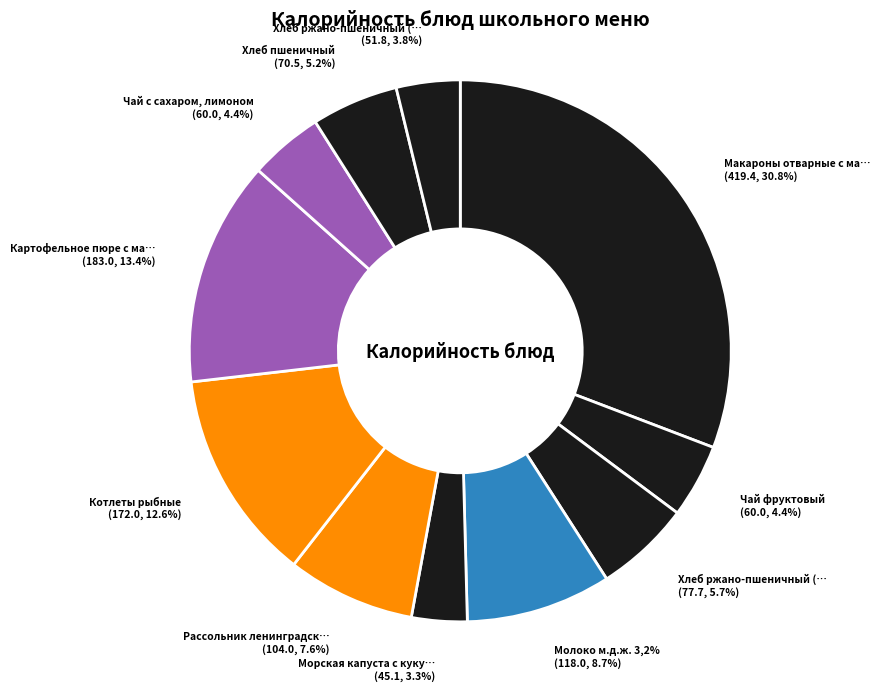

Is it true that Хлеб ржано-пшеничный (завтрак) is 1% of the pie?

False